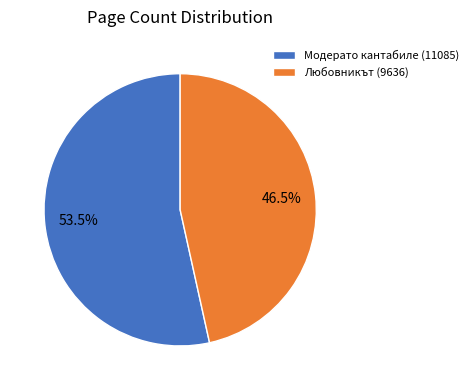

What is the ratio of the value at Любовникът (9636) to the value at Модерато кантабиле (11085)?

0.9